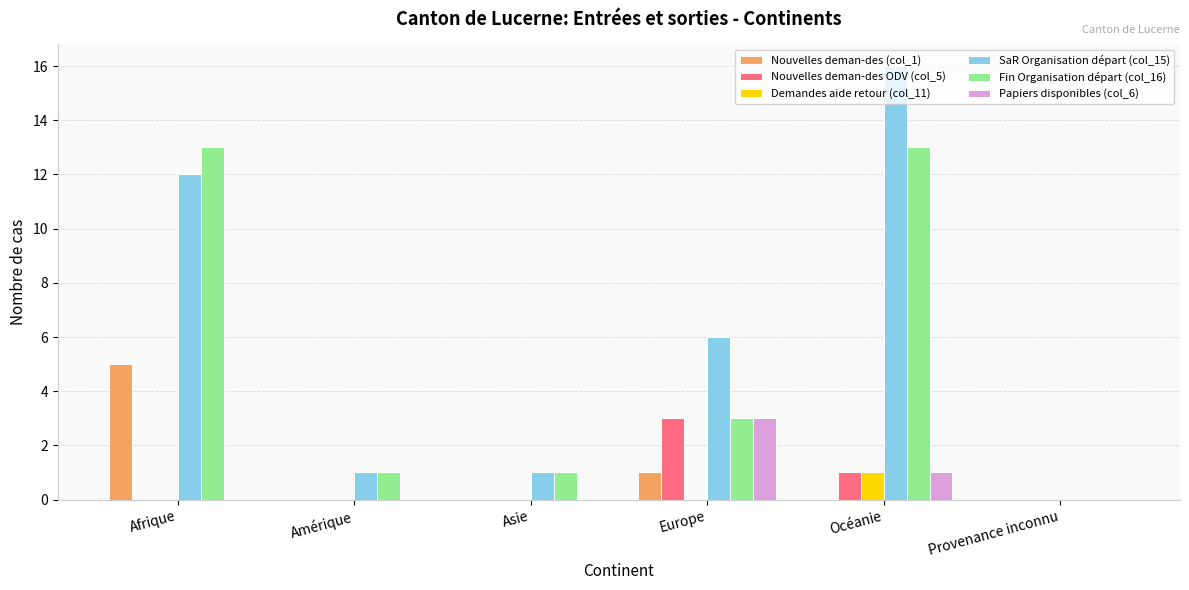

At which label does Demandes aide retour (col_11) reach its peak?

Océanie